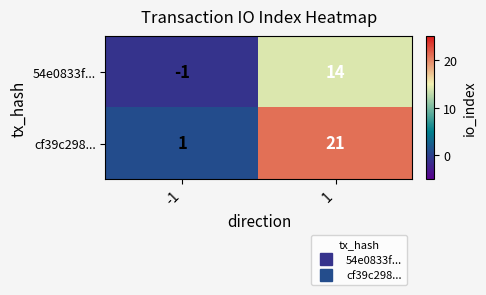

What is the difference between the maximum and minimum values in the cf39c298... series?

20